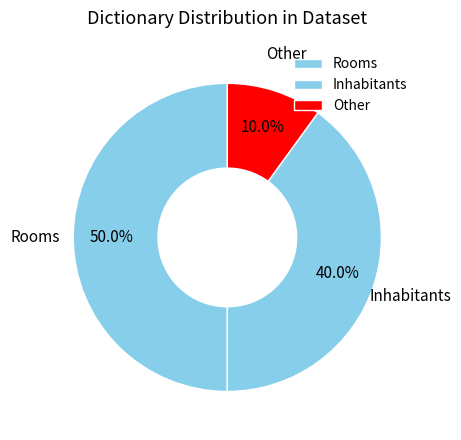

Which has a higher value, Inhabitants or Other?

Inhabitants